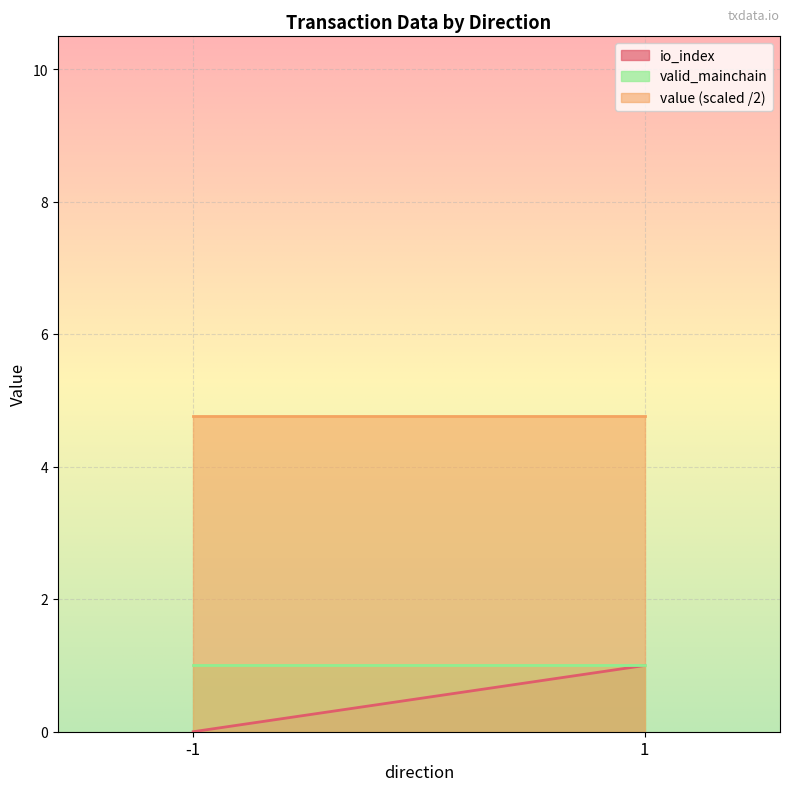

What is the difference between the highest and lowest values at 1?

3.8